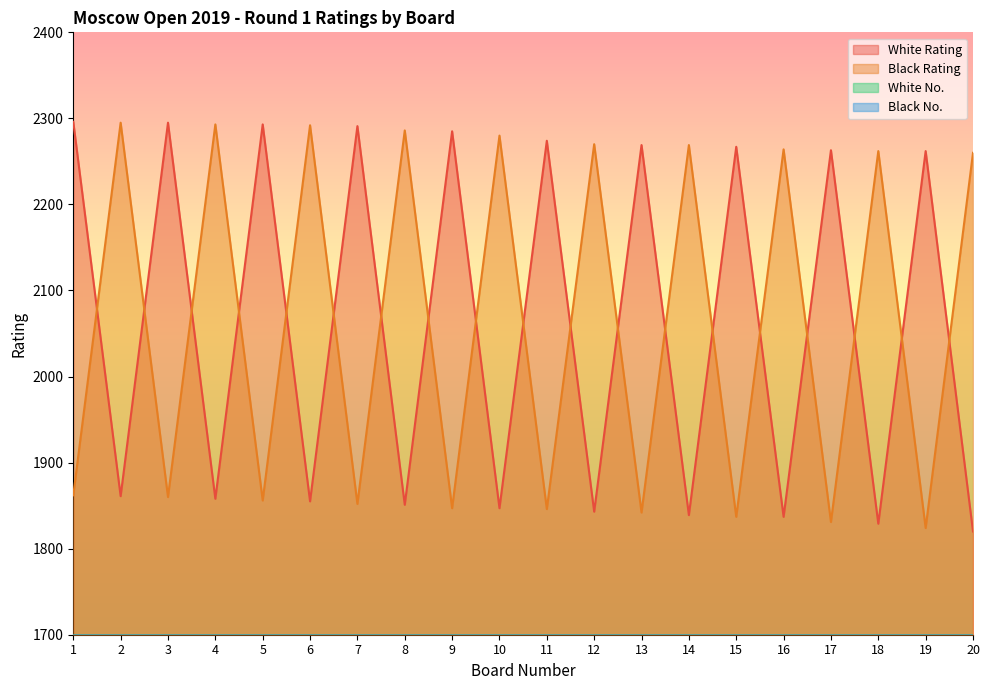

Reading left to right, what are all the values shown in this chart?

White Rating: 1=2296	2=1861	3=2295	4=1858	5=2293	6=1855	7=2291	8=1851	9=2285	10=1847	11=2274	12=1843	13=2269	14=1839	15=2267	16=1837	17=2263	18=1829	19=2262	20=1820
Black Rating: 1=1862	2=2295	3=1860	4=2293	5=1856	6=2292	7=1852	8=2286	9=1847	10=2280	11=1846	12=2270	13=1842	14=2269	15=1837	16=2264	17=1831	18=2262	19=1824	20=2260
White No.: 1=1	2=171	3=3	4=173	5=5	6=175	7=7	8=177	9=9	10=179	11=11	12=181	13=13	14=183	15=15	16=185	17=17	18=187	19=19	20=189
Black No.: 1=170	2=2	3=172	4=4	5=174	6=6	7=176	8=8	9=178	10=10	11=180	12=12	13=182	14=14	15=184	16=16	17=186	18=18	19=188	20=20